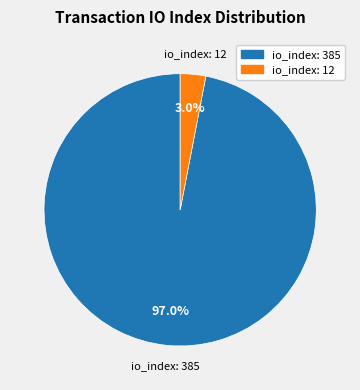

Does any single category account for the majority?

Yes